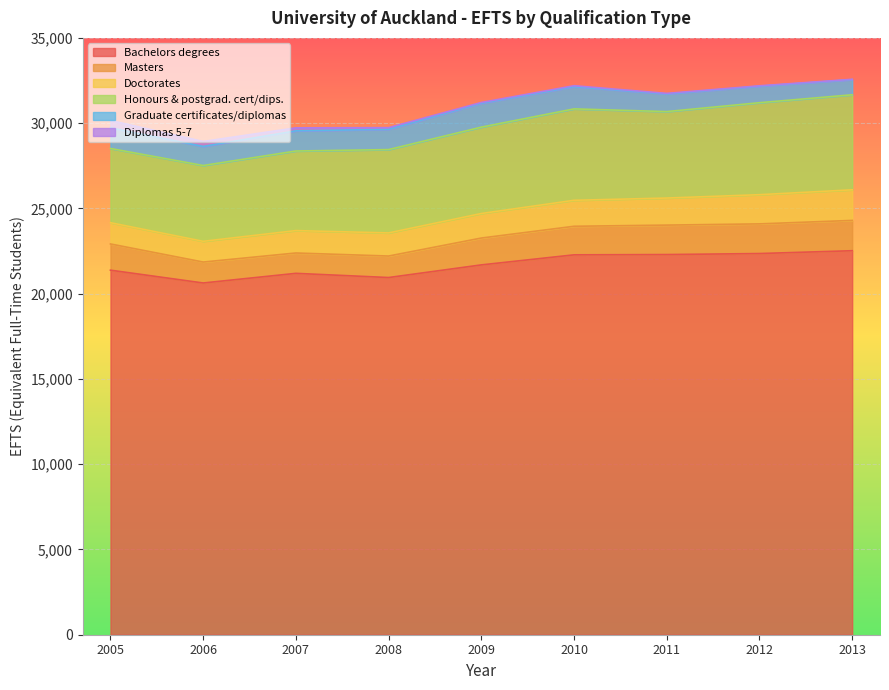

How many data points in Graduate certificates/diplomas are above 1182?

5